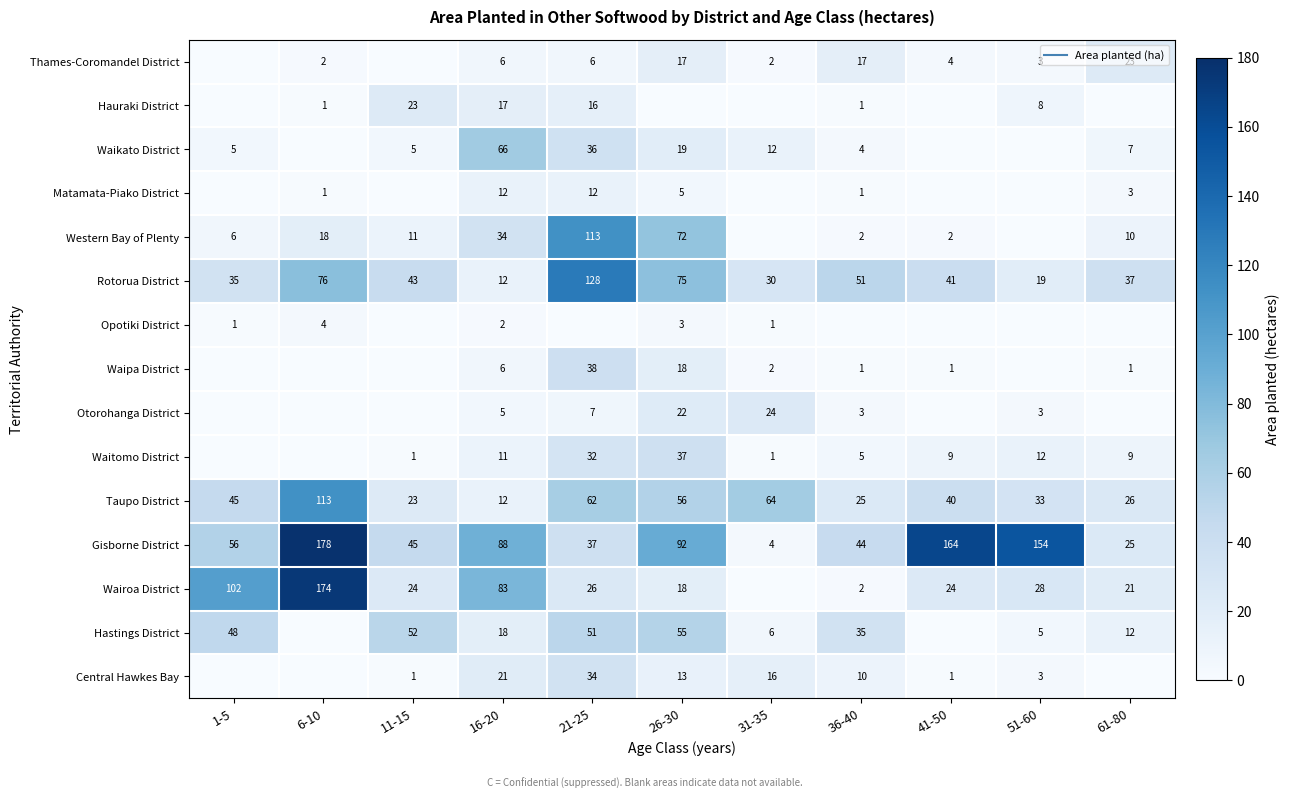

Rank the categories by Waikato District value from lowest to highest.

6-10, 41-50, 51-60, 36-40, 1-5, 11-15, 61-80, 31-35, 26-30, 21-25, 16-20